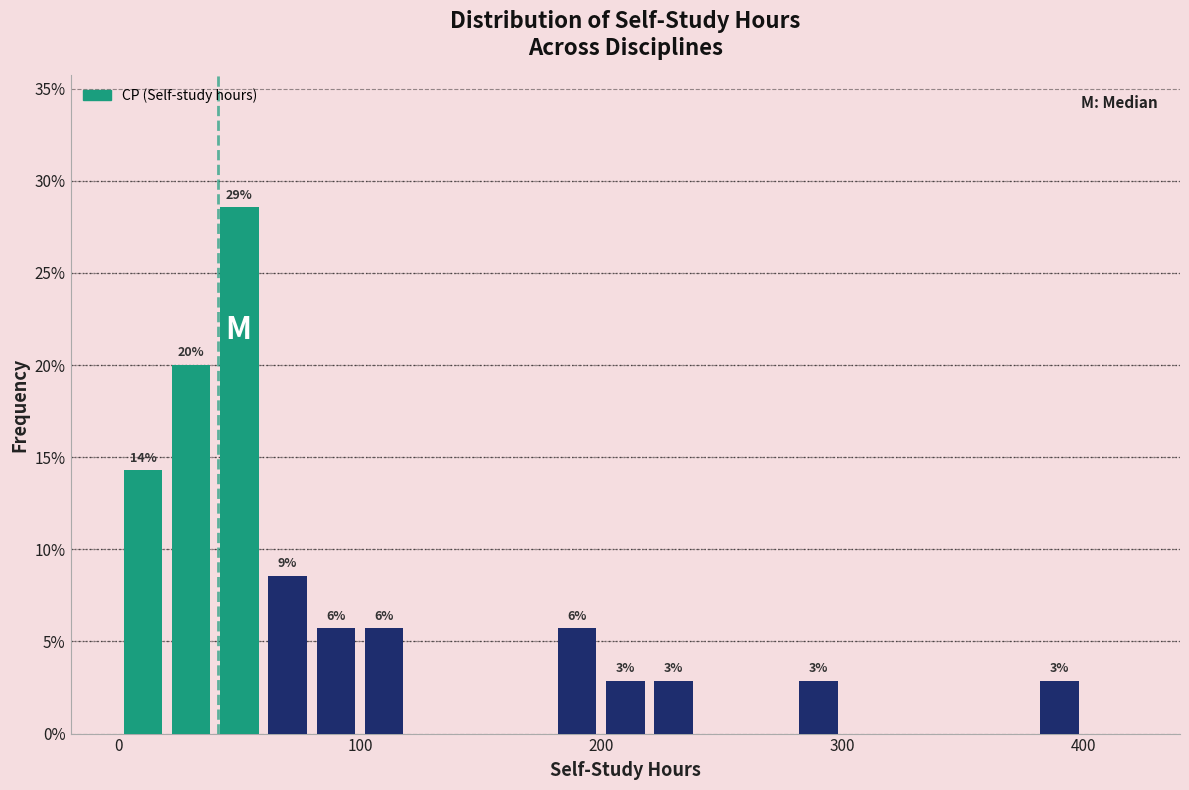

Around what value on the x-axis is the tallest bar? Give the approximate position of its centre, as read against the axis.

50